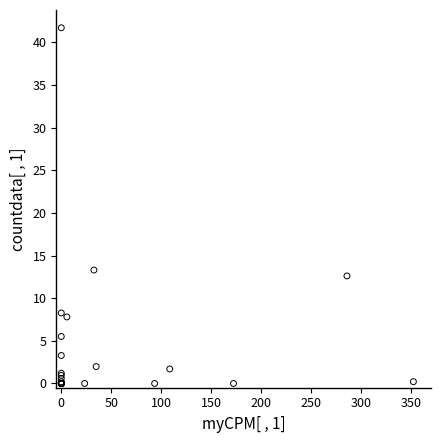

What Y value in the scatter plot is closest to 20?

13.3